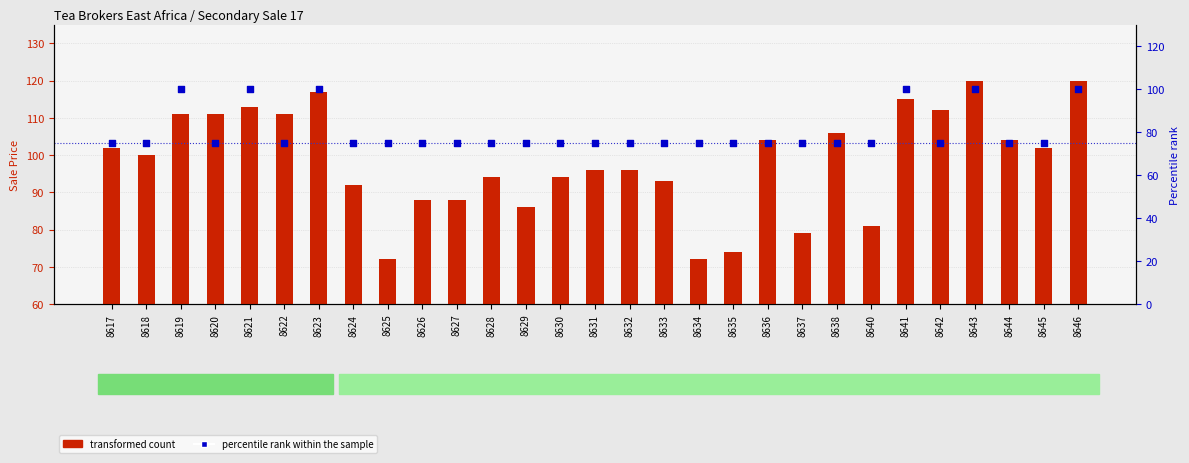

Which series has the largest total across all categories?

transformed count